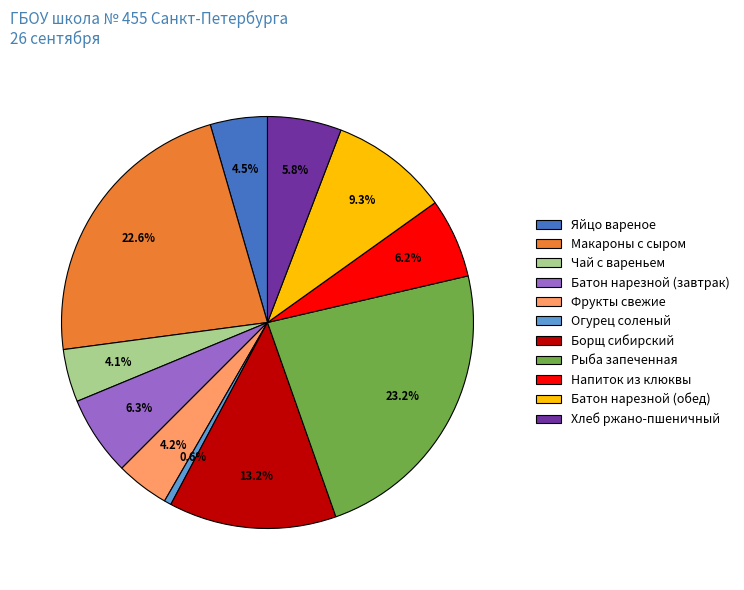

Which category has the biggest portion of the pie?

Рыба запеченная